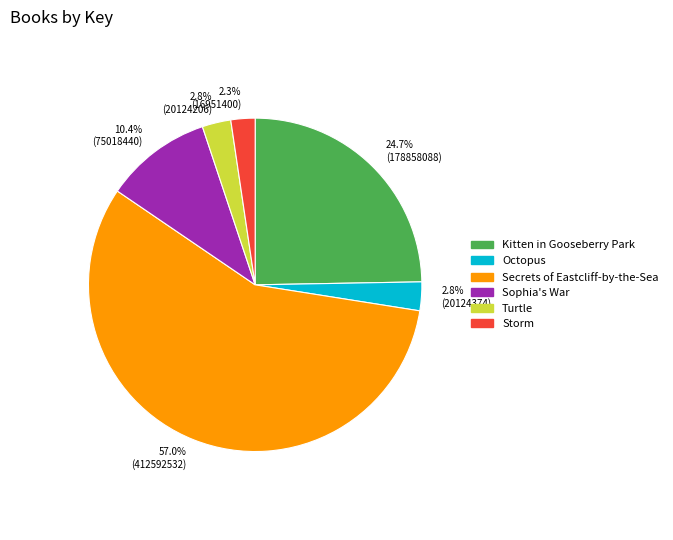

What is the largest slice in the pie chart?

57.0% (412592532)